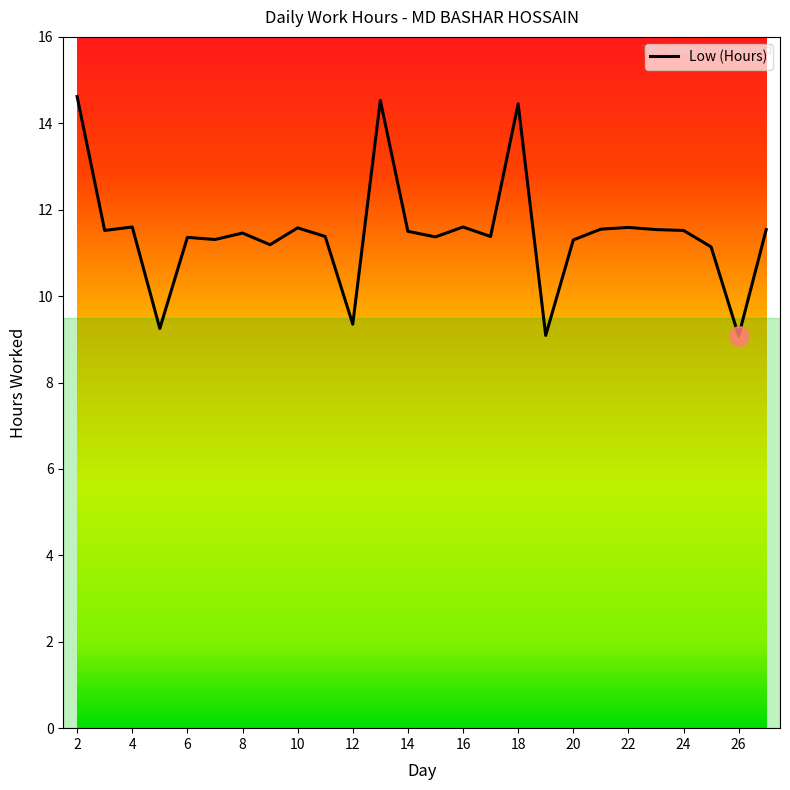

How many lines are shown in the chart?

1